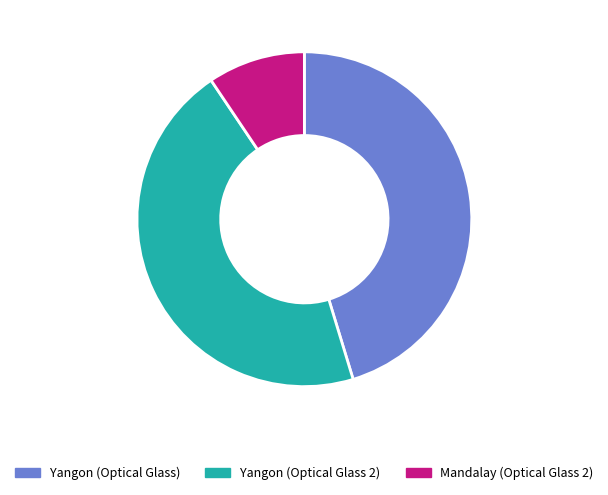

Is the sum of Yangon (Optical Glass 2) and Mandalay (Optical Glass 2) greater than half?

Yes